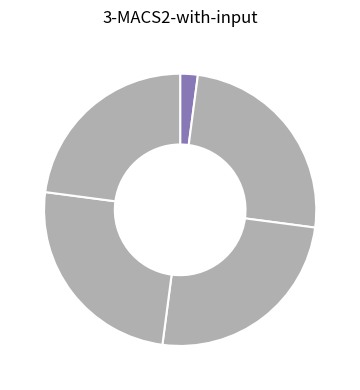

Count the number of slices in the pie.

5